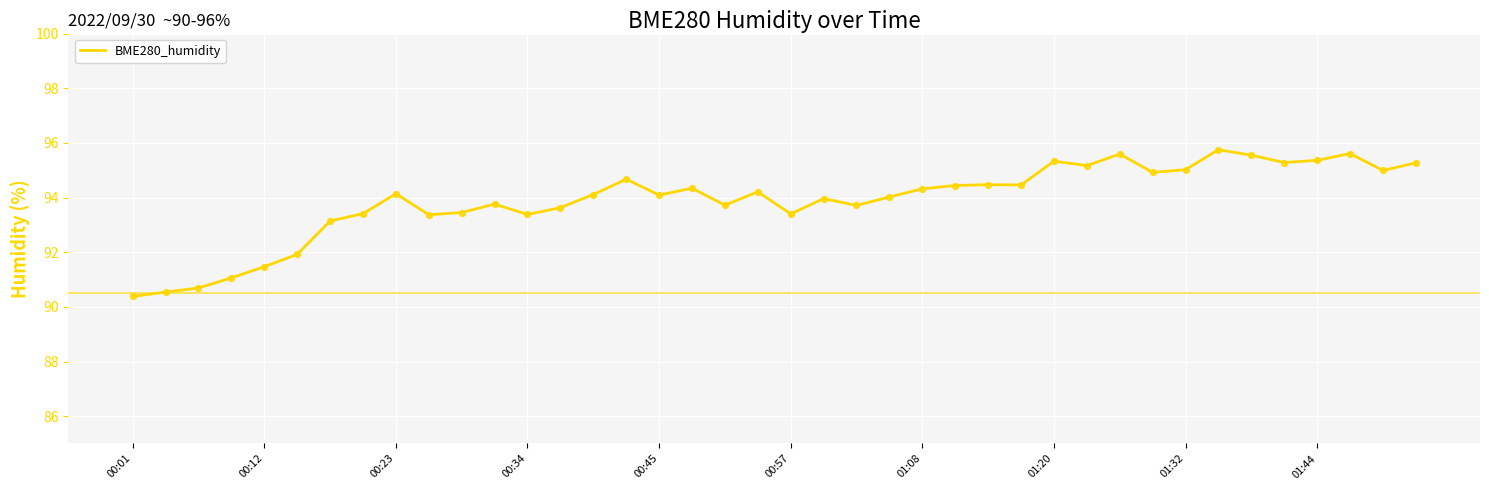

What is the minimum value shown in the chart?

90.4